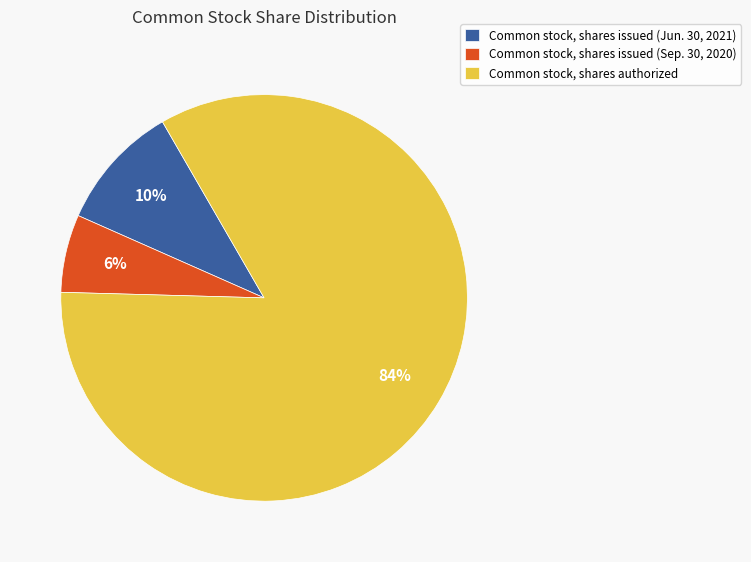

Does Common stock, shares authorized represent more than half of the total?

Yes